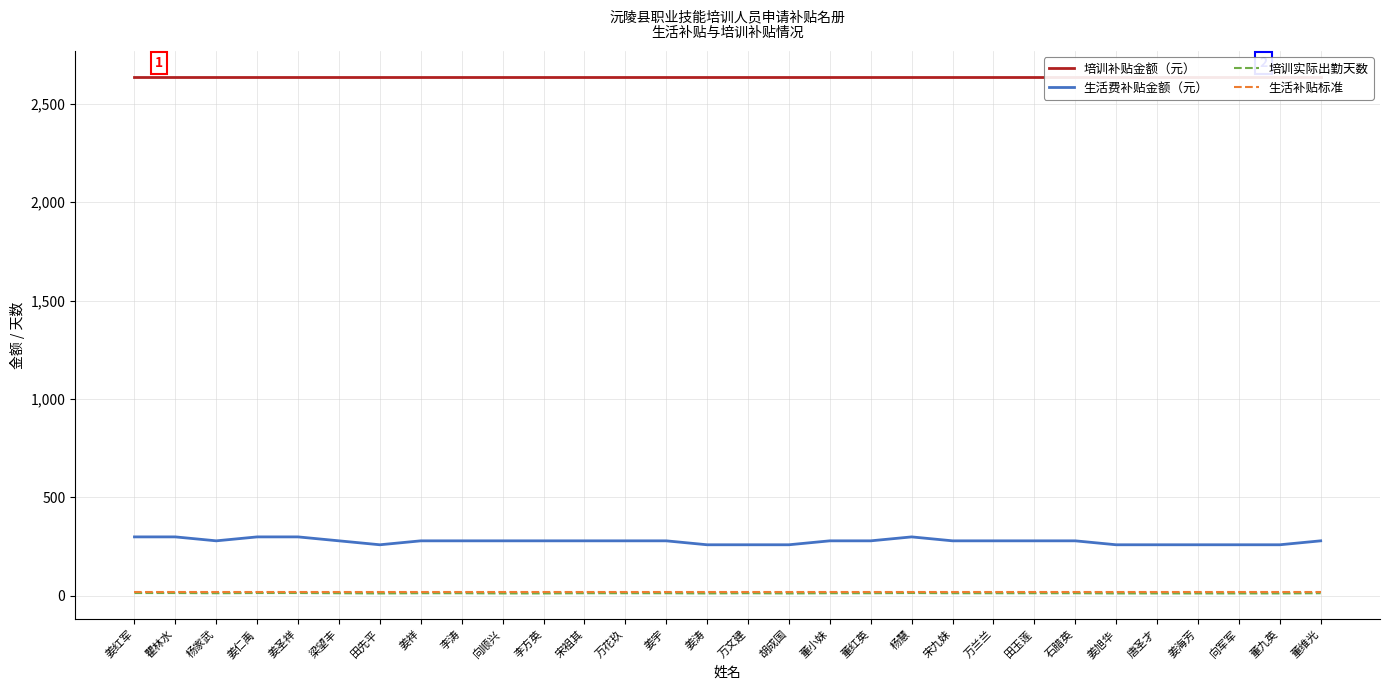

True or false: 培训补贴金额（元） and 培训实际出勤天数 intersect in this chart.

False